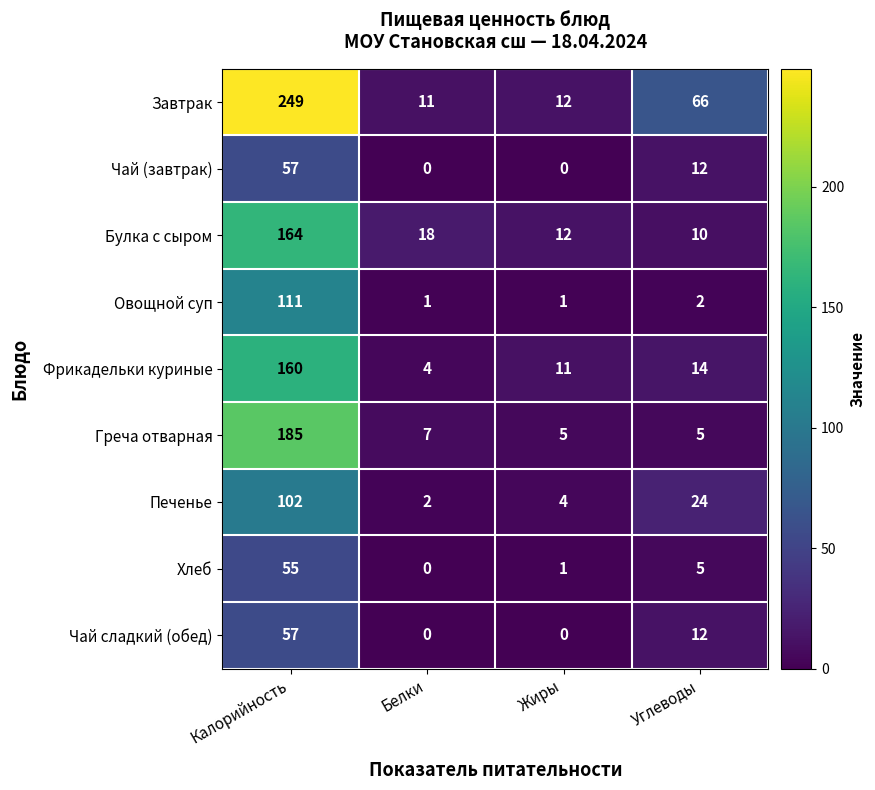

How many data points does each series have?

4